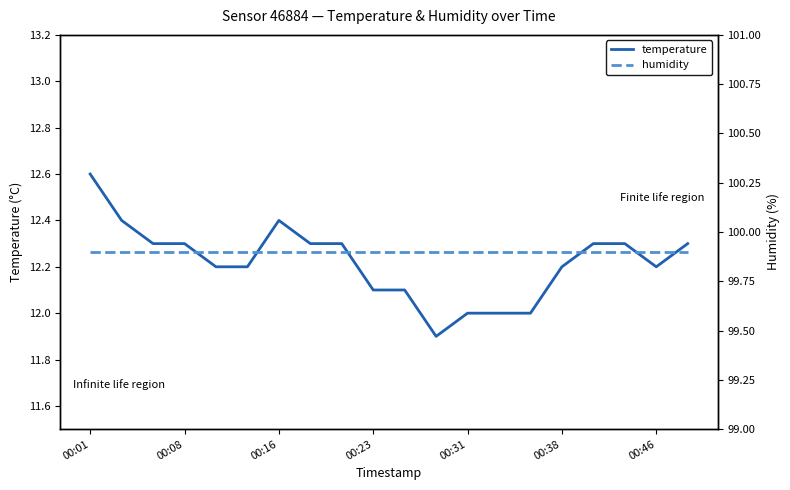

Is this an area chart (filled region under the line)?

No